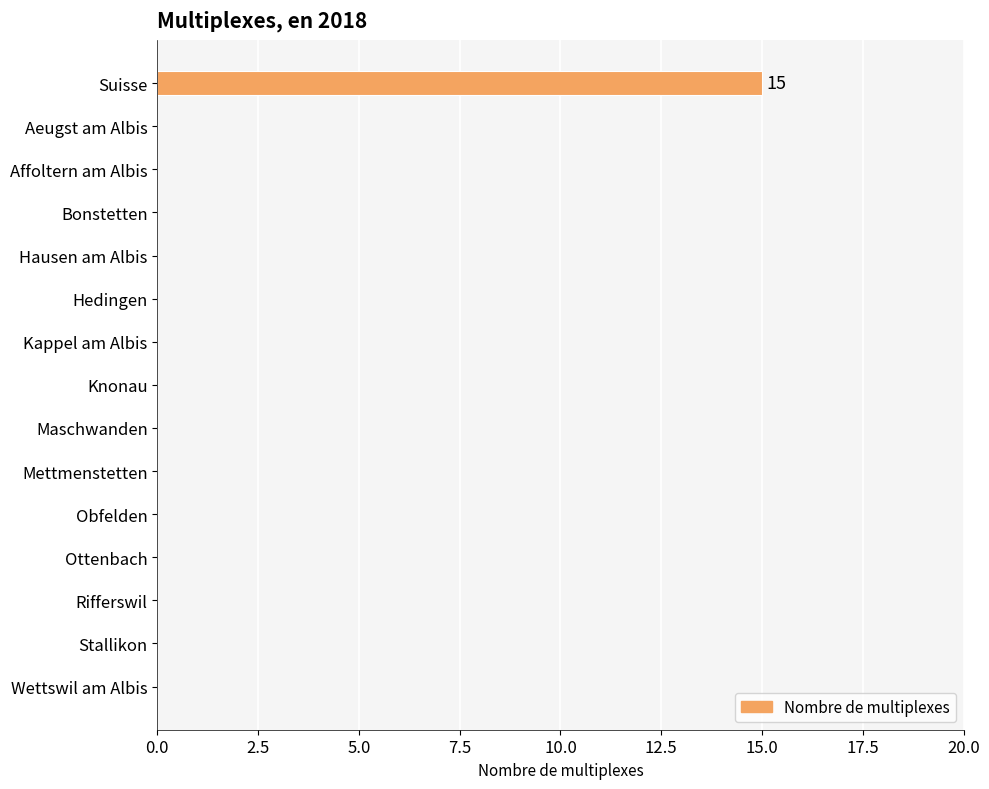

The value at Bonstetten is -6. True or false?

False